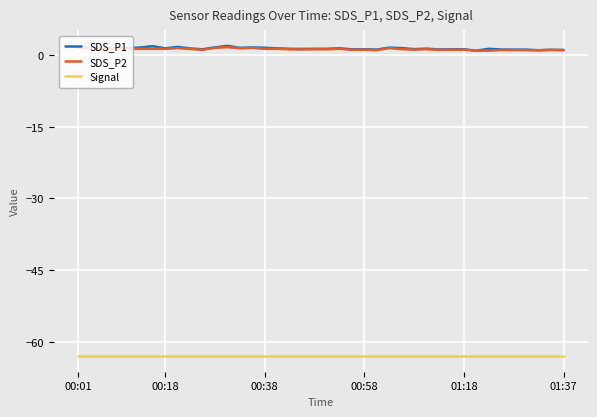

Does the chart have visible grid lines?

Yes